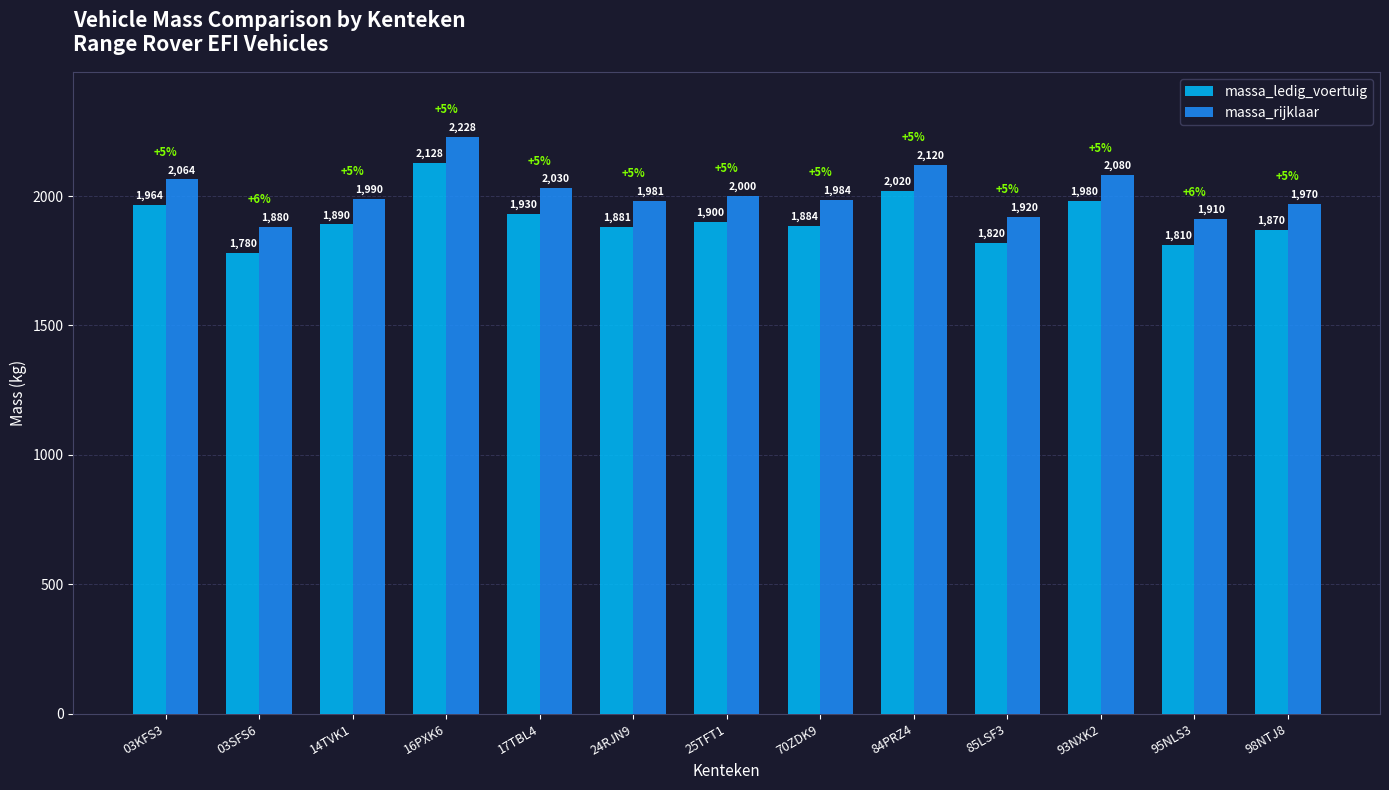

How many bars are there in each group?

2